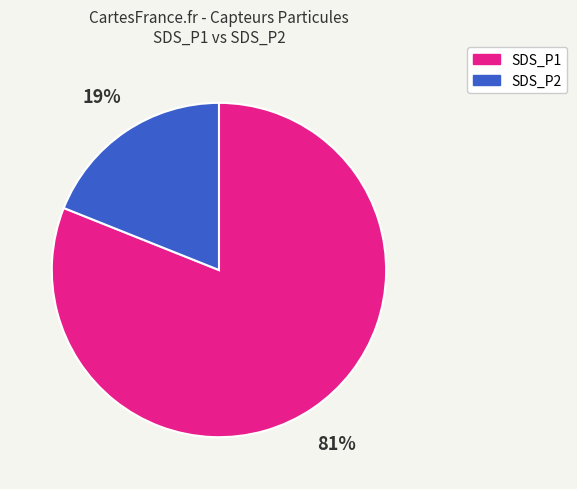

To the nearest percent, what is the average slice percentage?

50%